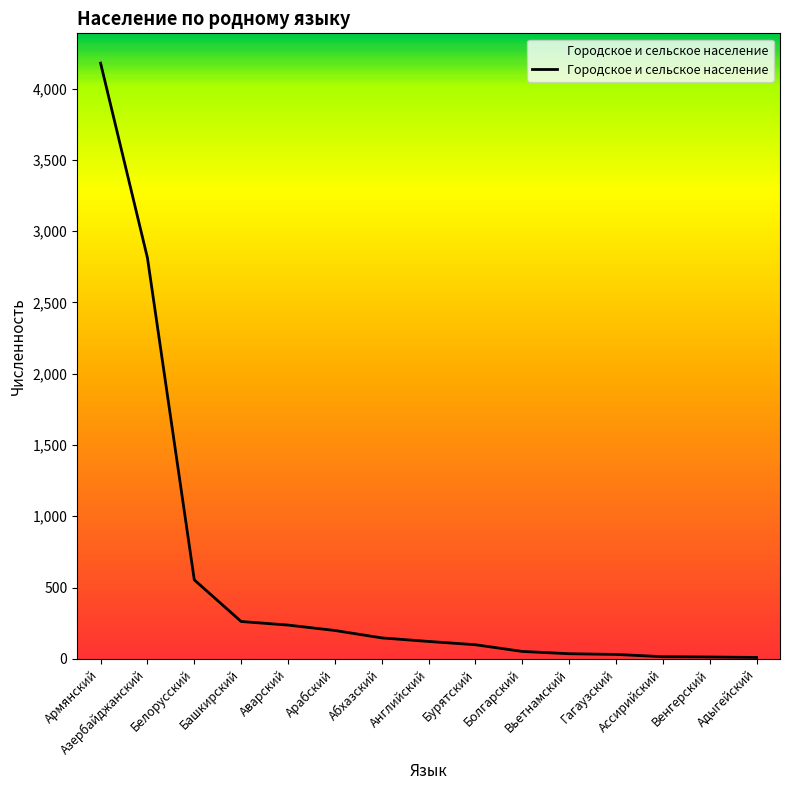

What is the average value?

585